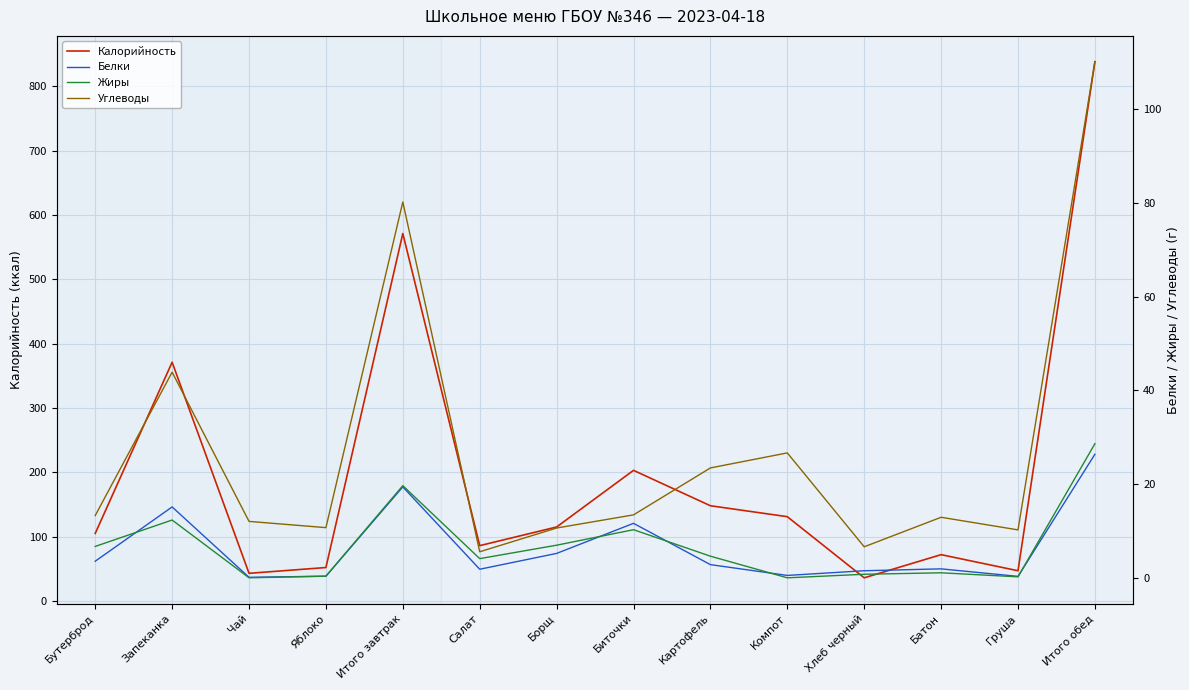

True or false: Углеводы and Жиры intersect in this chart.

False